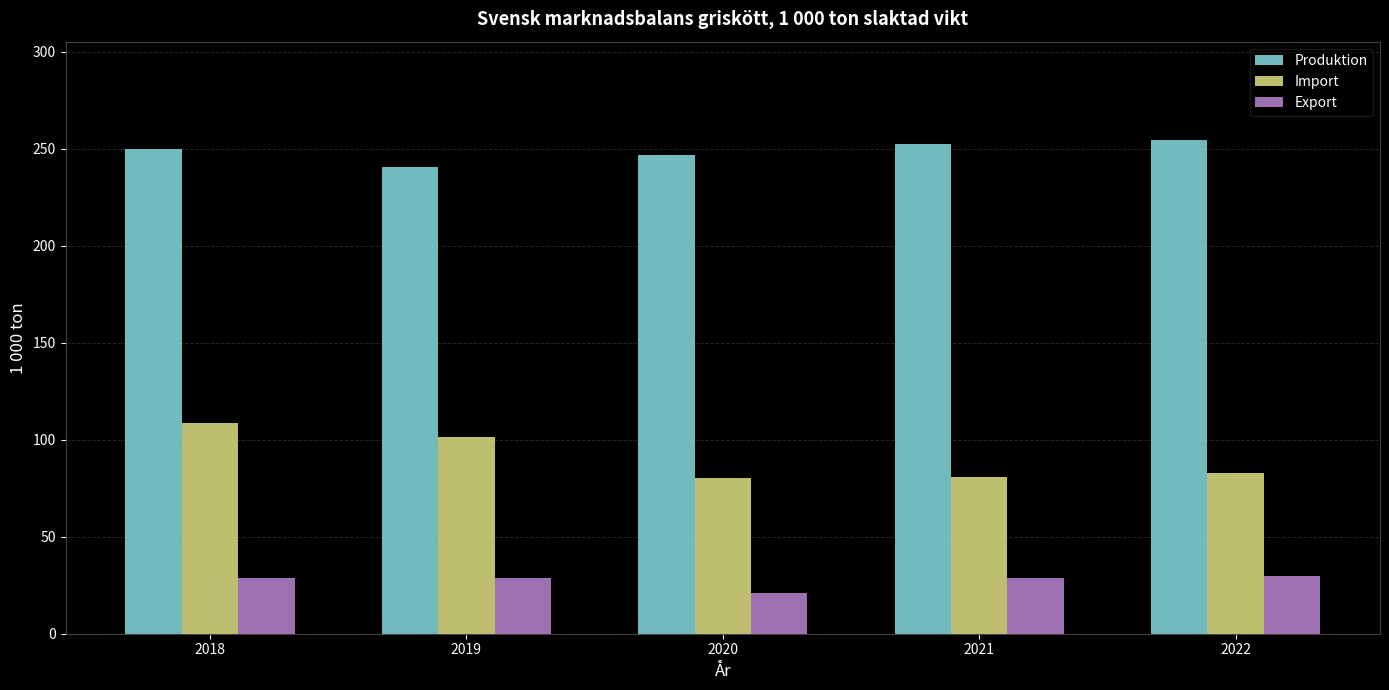

What is the difference between the highest and lowest values at 2018?

220.8